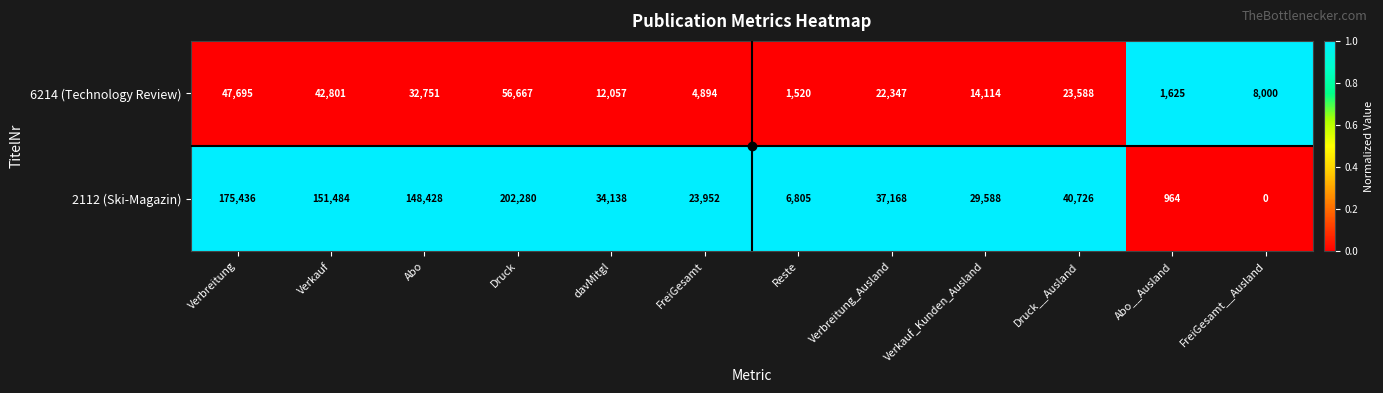

Which series has the largest total across all categories?

2112 (Ski-Magazin)